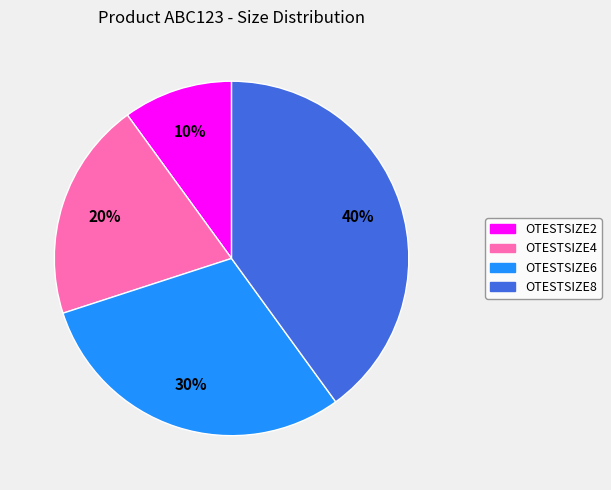

Between OTESTSIZE8 and OTESTSIZE6, which is larger?

OTESTSIZE8